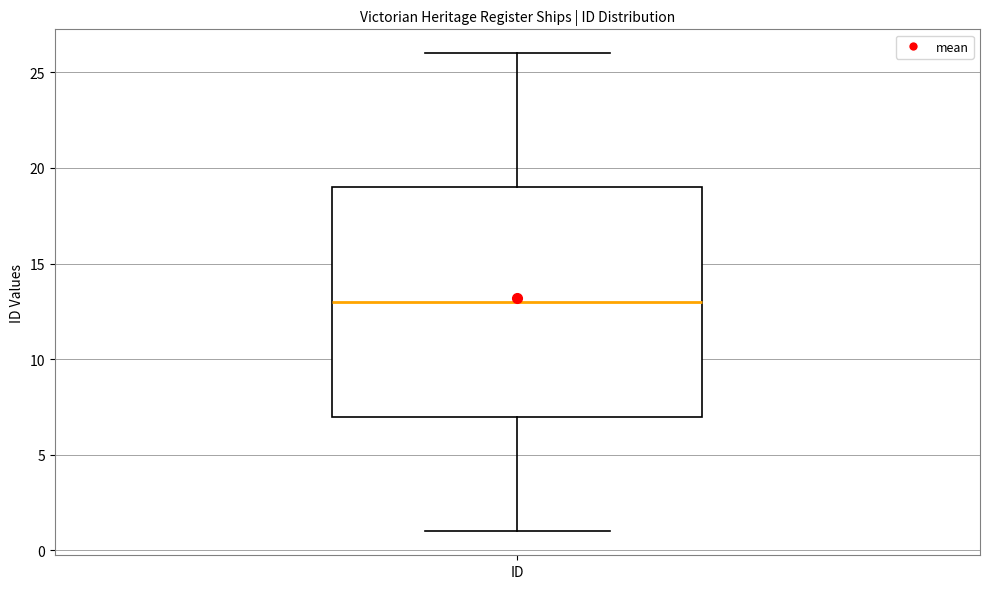

Where does the upper whisker of the box for ID end on the y-axis? The values are not printed on the chart, so give them approximately, as read against the axis.

26